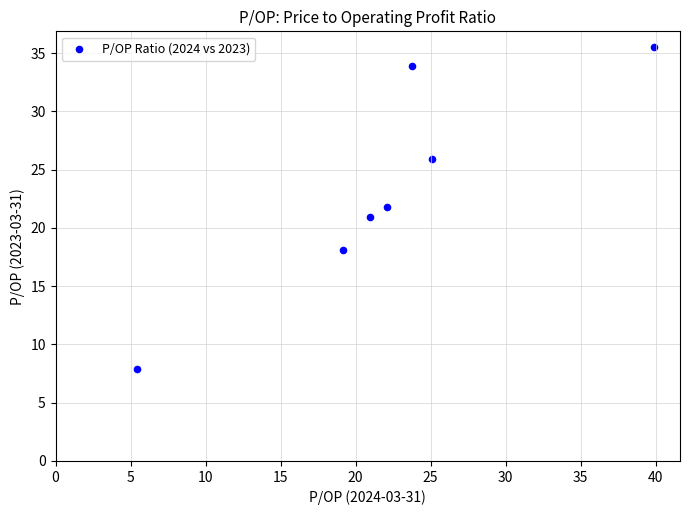

What is the average X value?

22.3